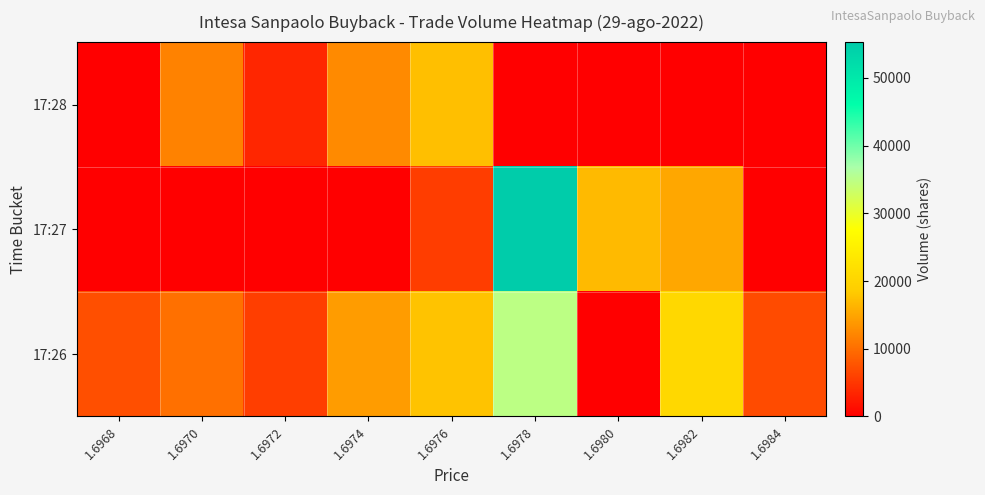

Reading left to right, what are all the values shown in this chart?

17:26: 1.6968=7141	1.6970=10149	1.6972=5659	1.6974=14143	1.6976=17668	1.6978=34813	1.6980=0	1.6982=20639	1.6984=6810
17:27: 1.6968=0	1.6970=0	1.6972=0	1.6974=0	1.6976=5537	1.6978=55270	1.6980=16878	1.6982=15115	1.6984=0
17:28: 1.6968=0	1.6970=11783	1.6972=3484	1.6974=12615	1.6976=17277	1.6978=0	1.6980=0	1.6982=0	1.6984=0